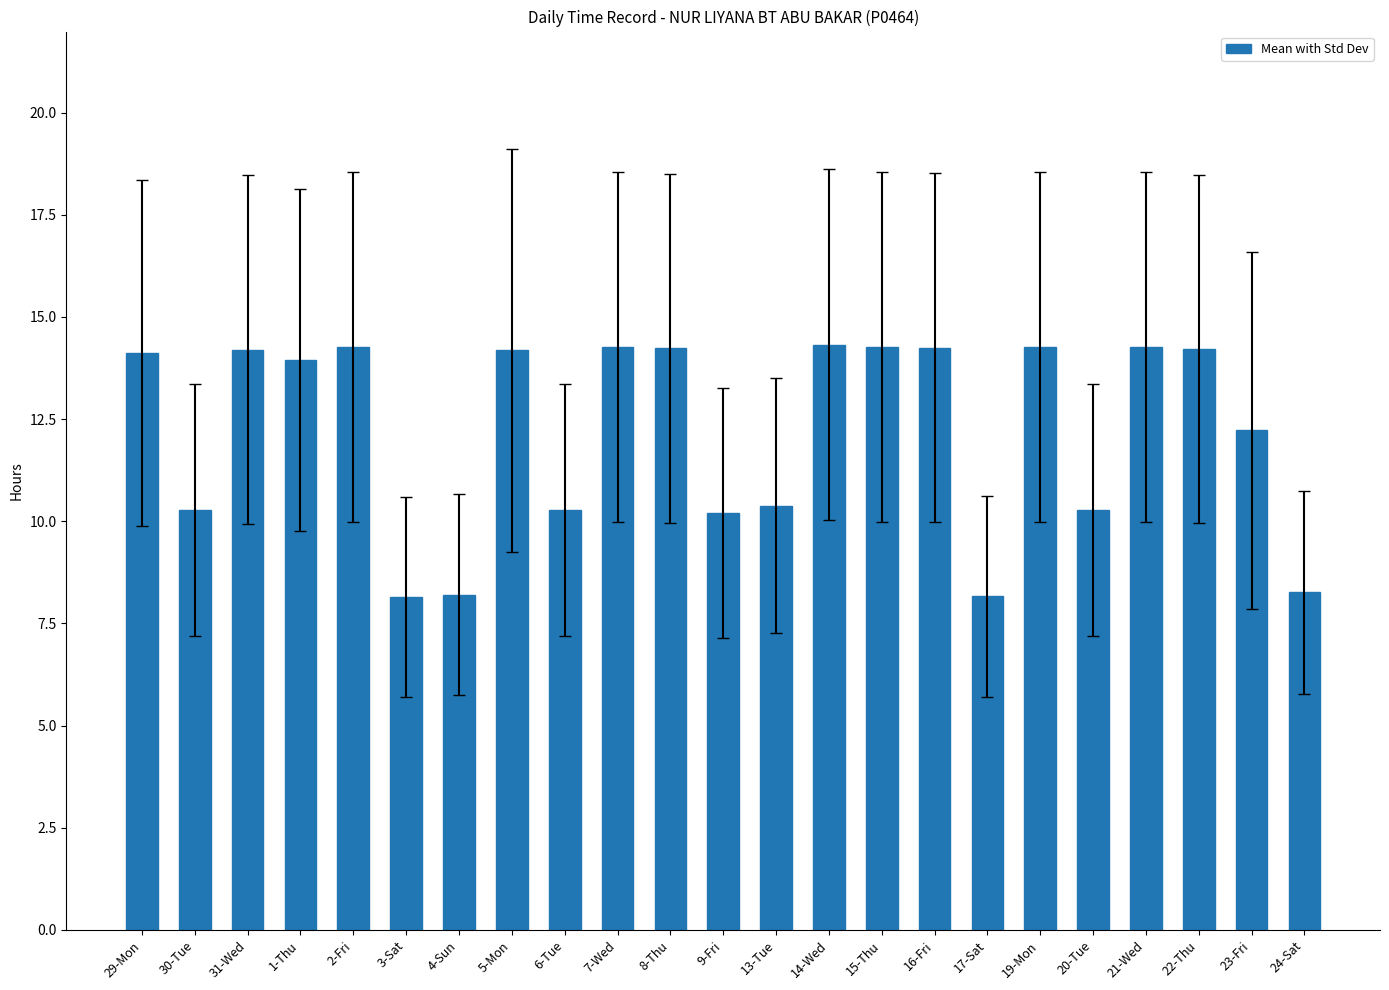

The chart shows a value of 9.7 at 14-Wed. True or false?

False